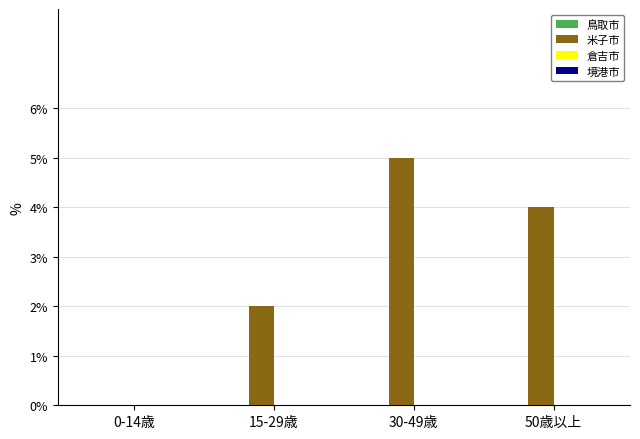

Between 15-29歳 and 30-49歳, which is larger?

30-49歳